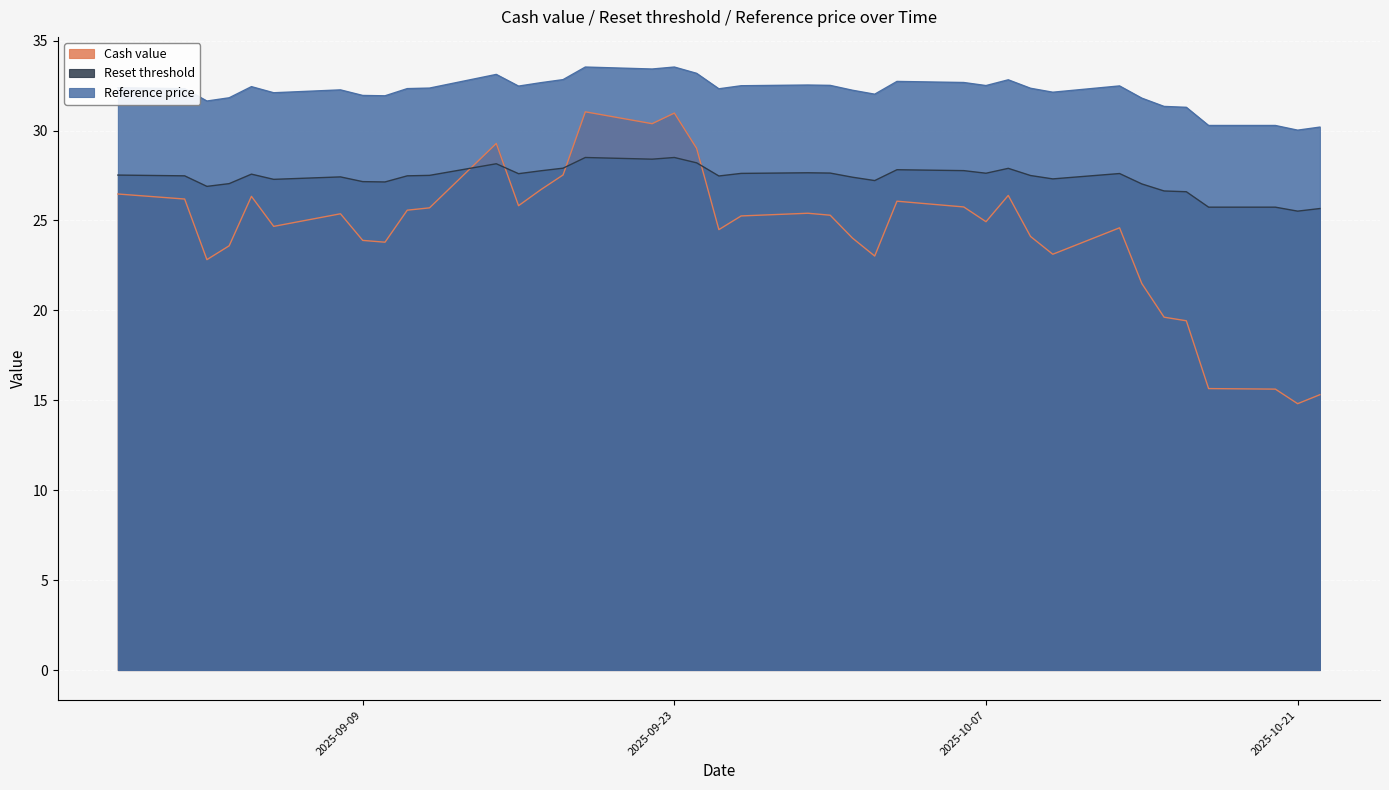

What is the average value of the Reset threshold series?

27.4